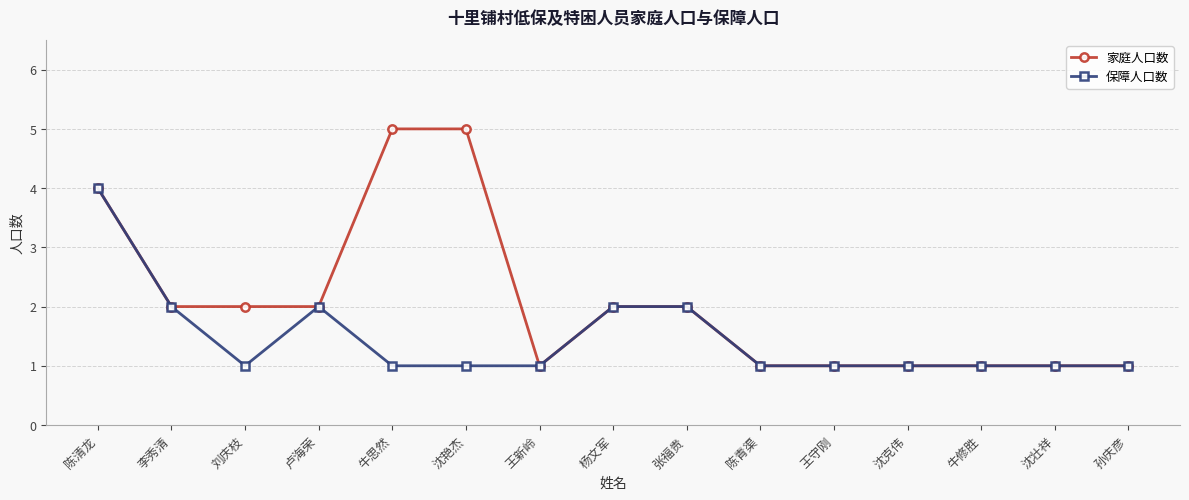

What is the sum of all 保障人口数 values?

22